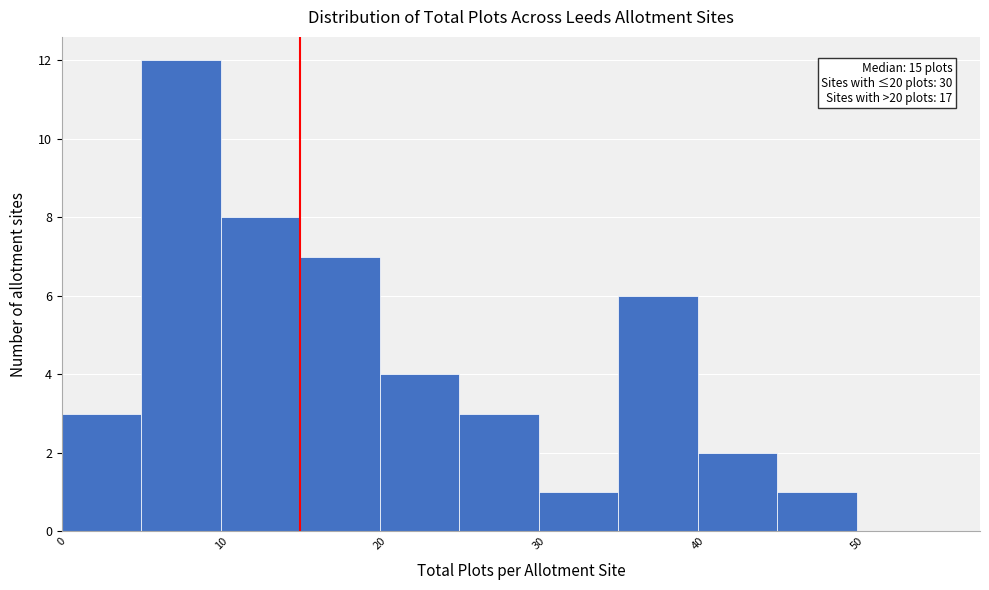

Over which range of the x-axis is the bar tallest?

5 to 10